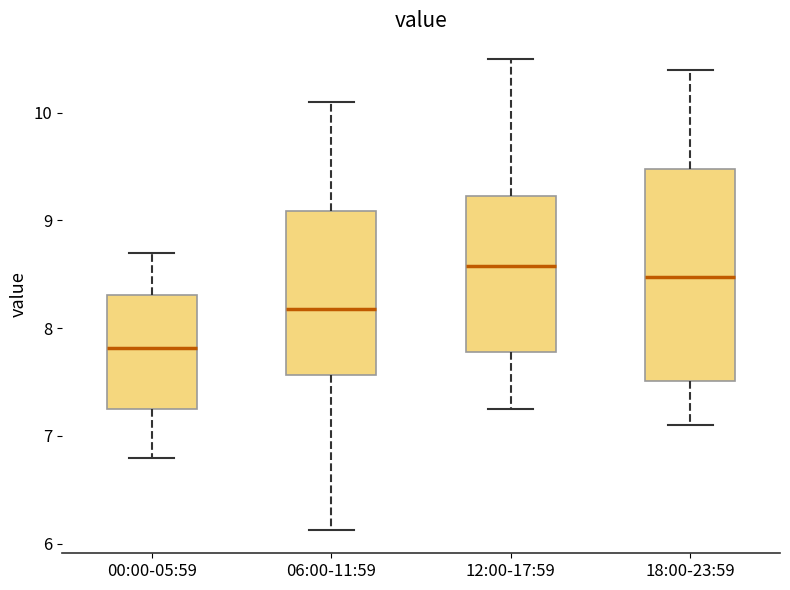

Reading left to right, transcribe this box plot: for each box, give where its median line is, the range the box spans, and where its two whiskers end, as read against the y-axis. The values are not printed on the chart, so give them approximately, as read against the axis.

00:00-05:59: median 7.8, box 7.3 to 8.3, whiskers 6.8 to 8.7
06:00-11:59: median 8.2, box 7.6 to 9.1, whiskers 6.1 to 10.1
12:00-17:59: median 8.6, box 7.8 to 9.2, whiskers 7.3 to 10.5
18:00-23:59: median 8.5, box 7.5 to 9.5, whiskers 7.1 to 10.4